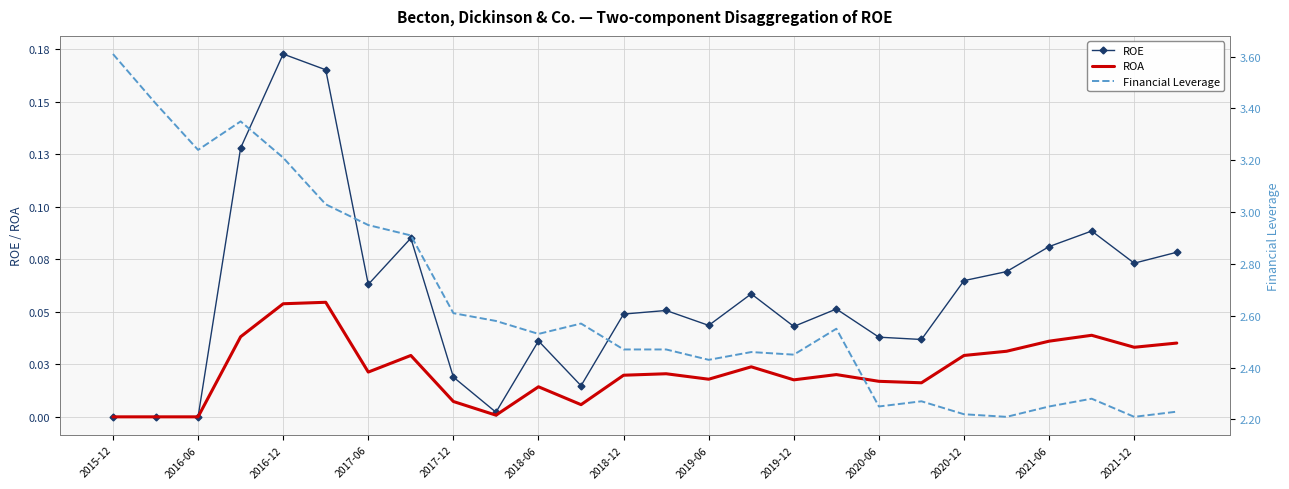

What are all the series names shown in the legend?

ROE, ROA, Financial Leverage